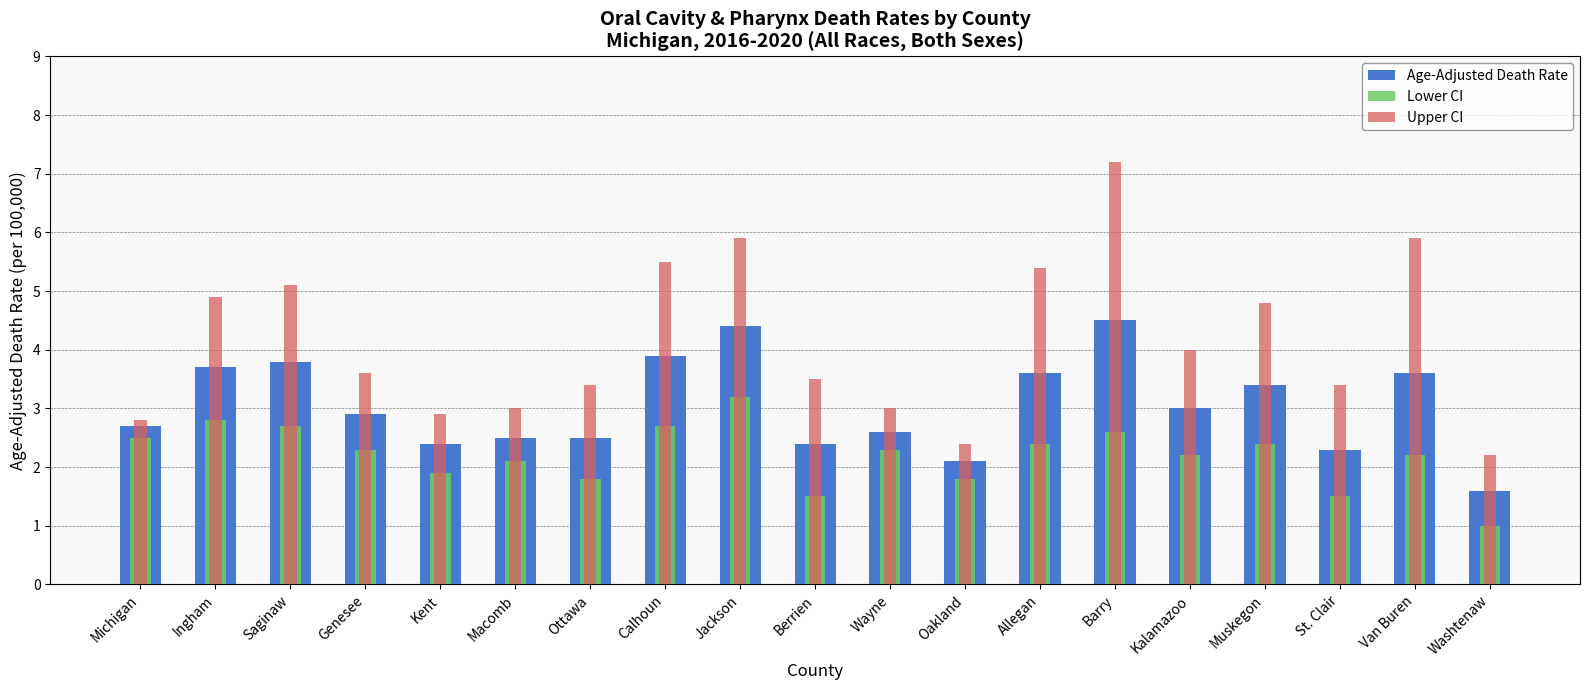

List the labels in order of Upper CI value, largest first.

Barry, Jackson, Van Buren, Calhoun, Allegan, Saginaw, Ingham, Muskegon, Kalamazoo, Genesee, Berrien, Ottawa, St. Clair, Macomb, Wayne, Kent, Michigan, Oakland, Washtenaw